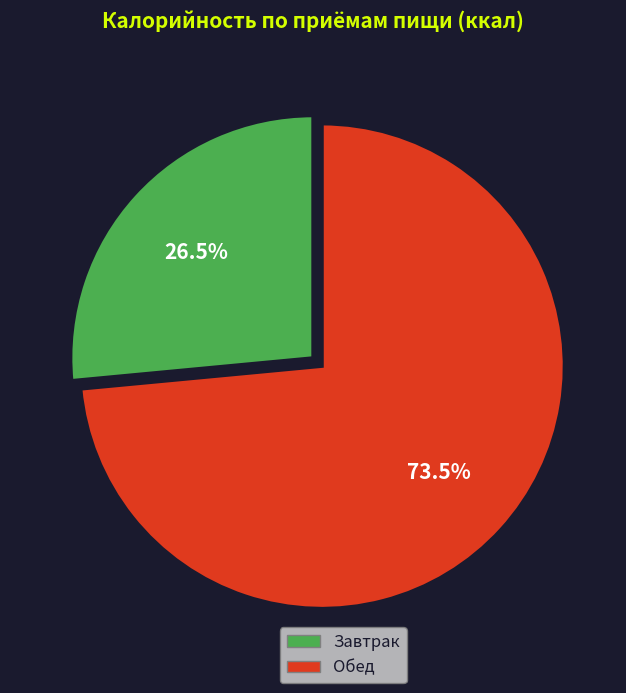

How many segments does this pie chart have?

2